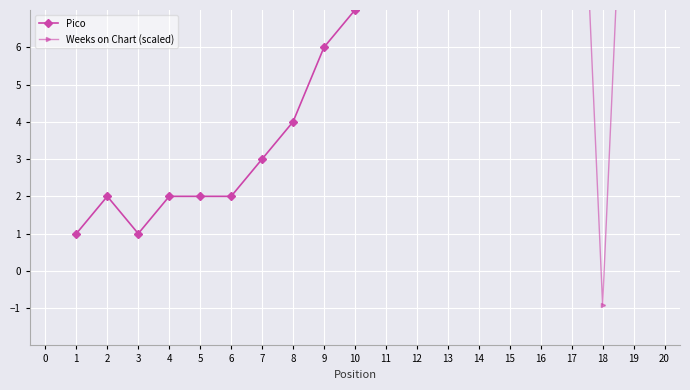

Is the value of Pico at 16 greater than the value of Weeks on Chart (scaled) at 13?

No